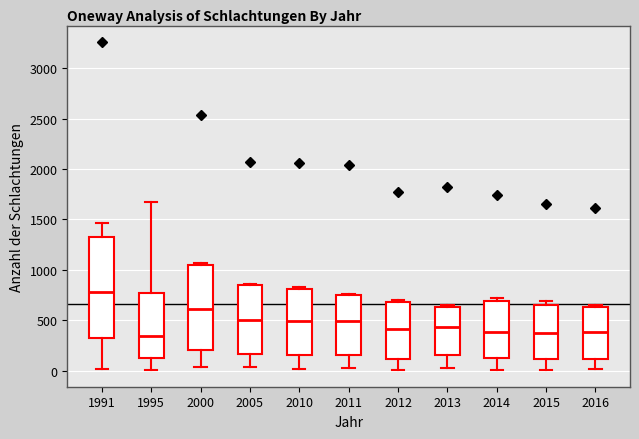

Where does the median line of the box at x = 2013 sit on the y-axis? The values are not printed on the chart, so give them approximately, as read against the axis.

450